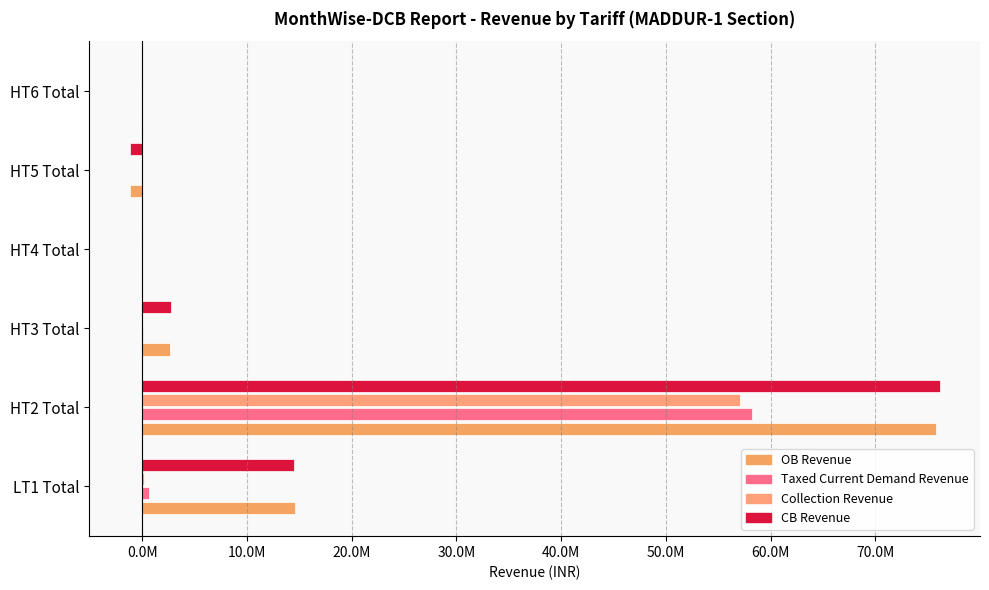

What are all the series names shown in the legend?

OB Revenue, Taxed Current Demand Revenue, Collection Revenue, CB Revenue